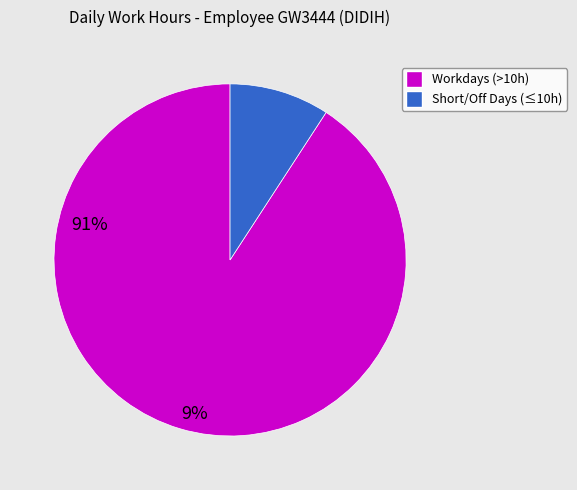

Is there any slice that represents more than half of the pie?

Yes